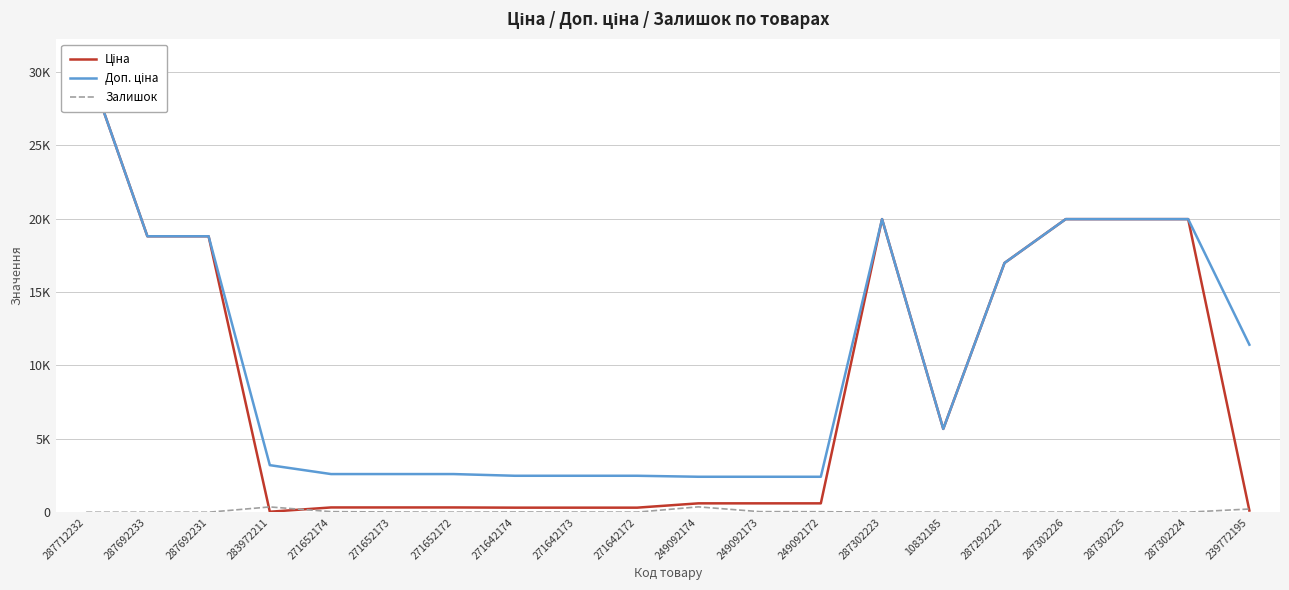

What is the total value across all series at 287292222?

33953.7